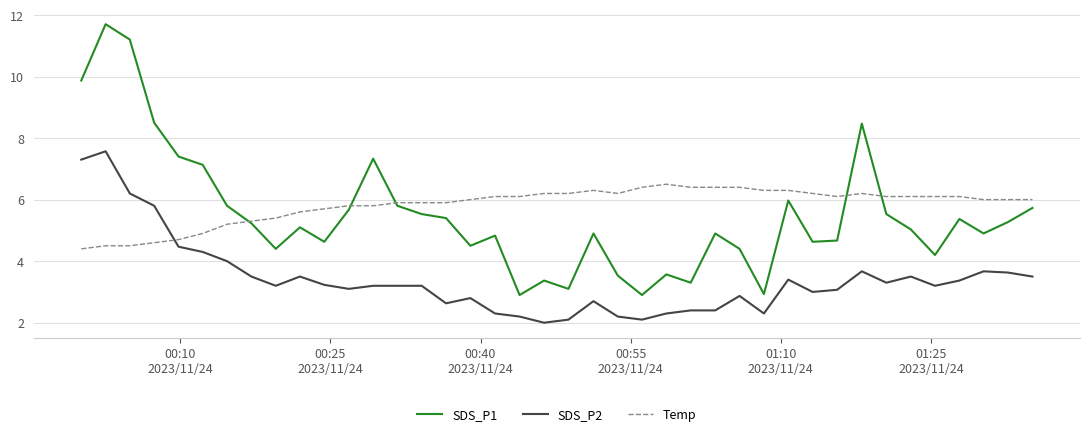

Which series has the widest spread of values?

SDS_P1